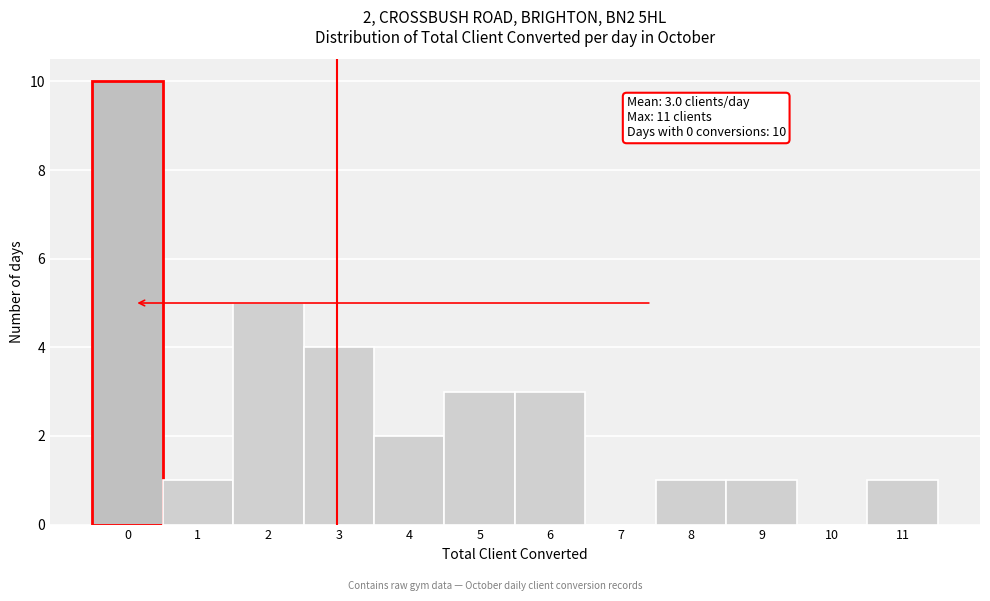

Over which range of the x-axis is the bar tallest?

-0.5 to 0.5